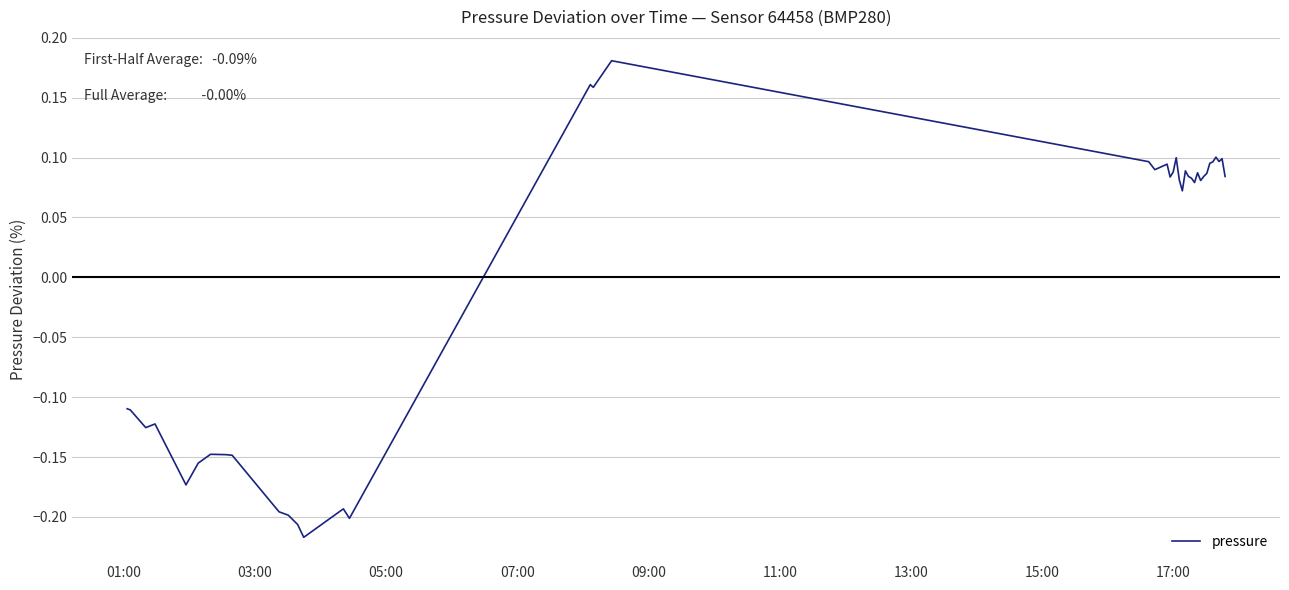

What is the difference between the maximum and minimum values?

0.4